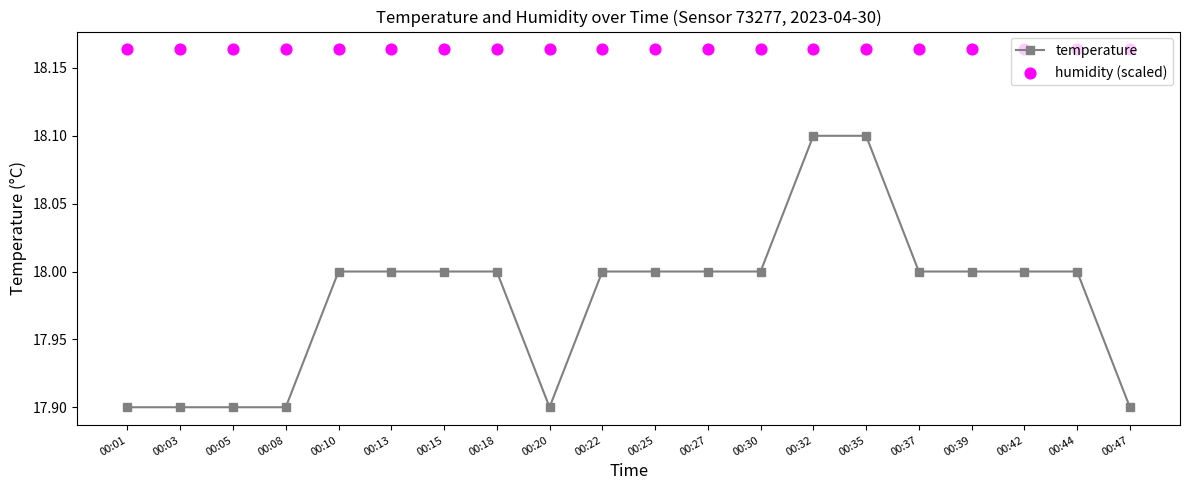

Which series has the widest spread of Y values?

temperature